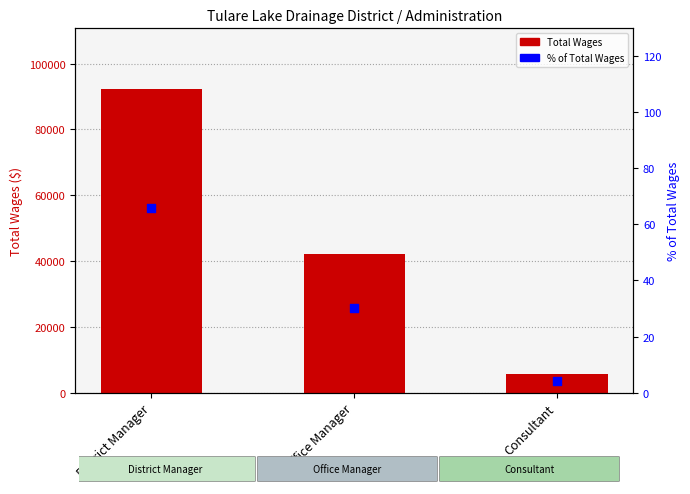

Is the value of Total Wages at Consultant greater than the value of % of Total Wages at Office Manager?

Yes